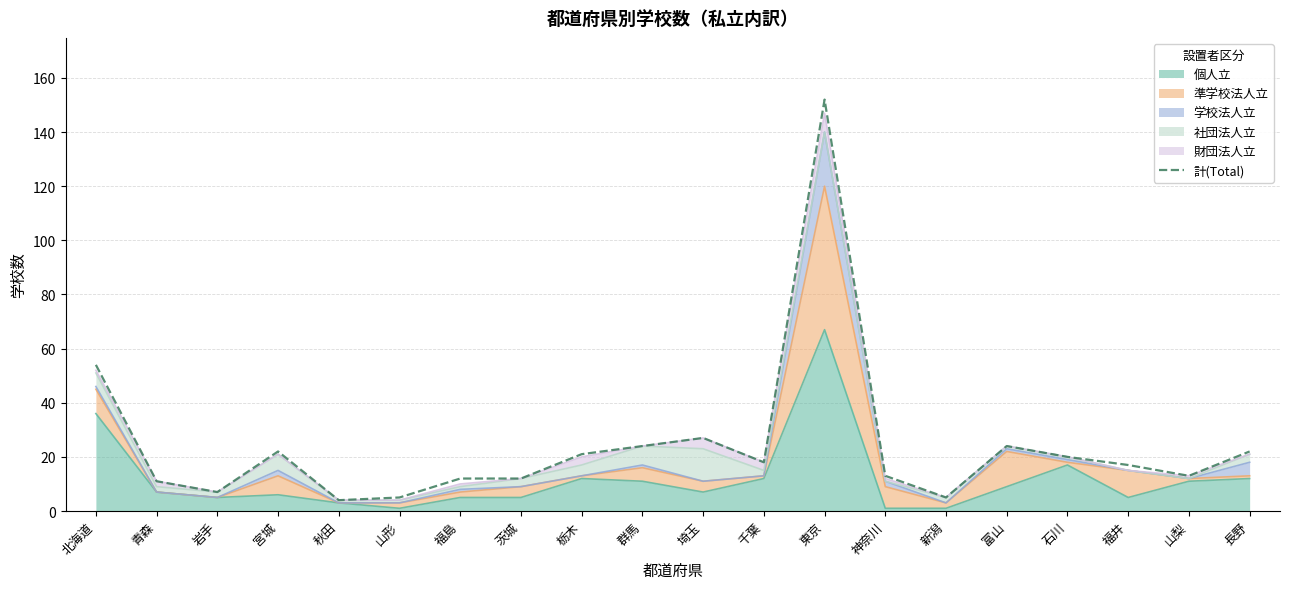

How many lines are shown in the chart?

1